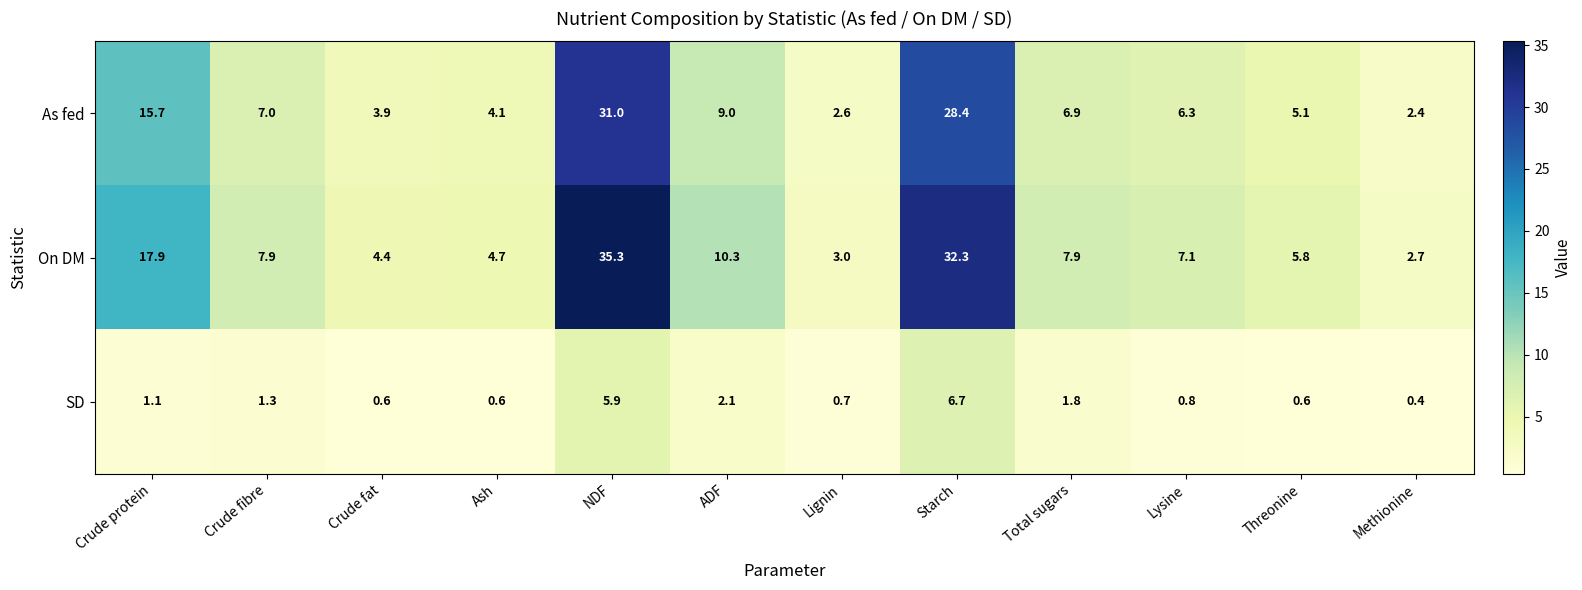

What is the difference between the SD values at Lysine and NDF?

5.1